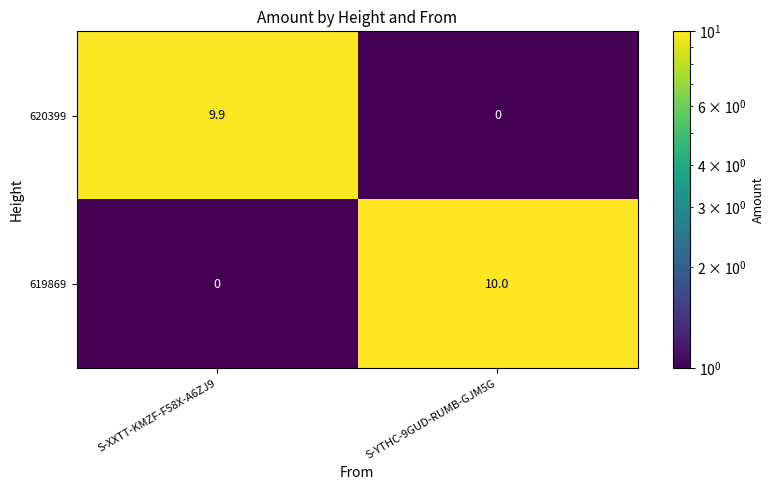

Where does the 620399 series first go above 9?

S-XXTT-KMZF-F58X-A6ZJ9